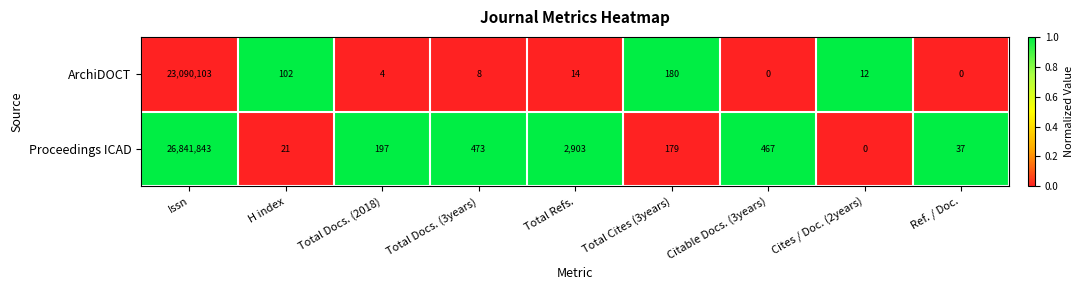

Where is Proceedings ICAD nearest to the value 13420921?

Total Refs.